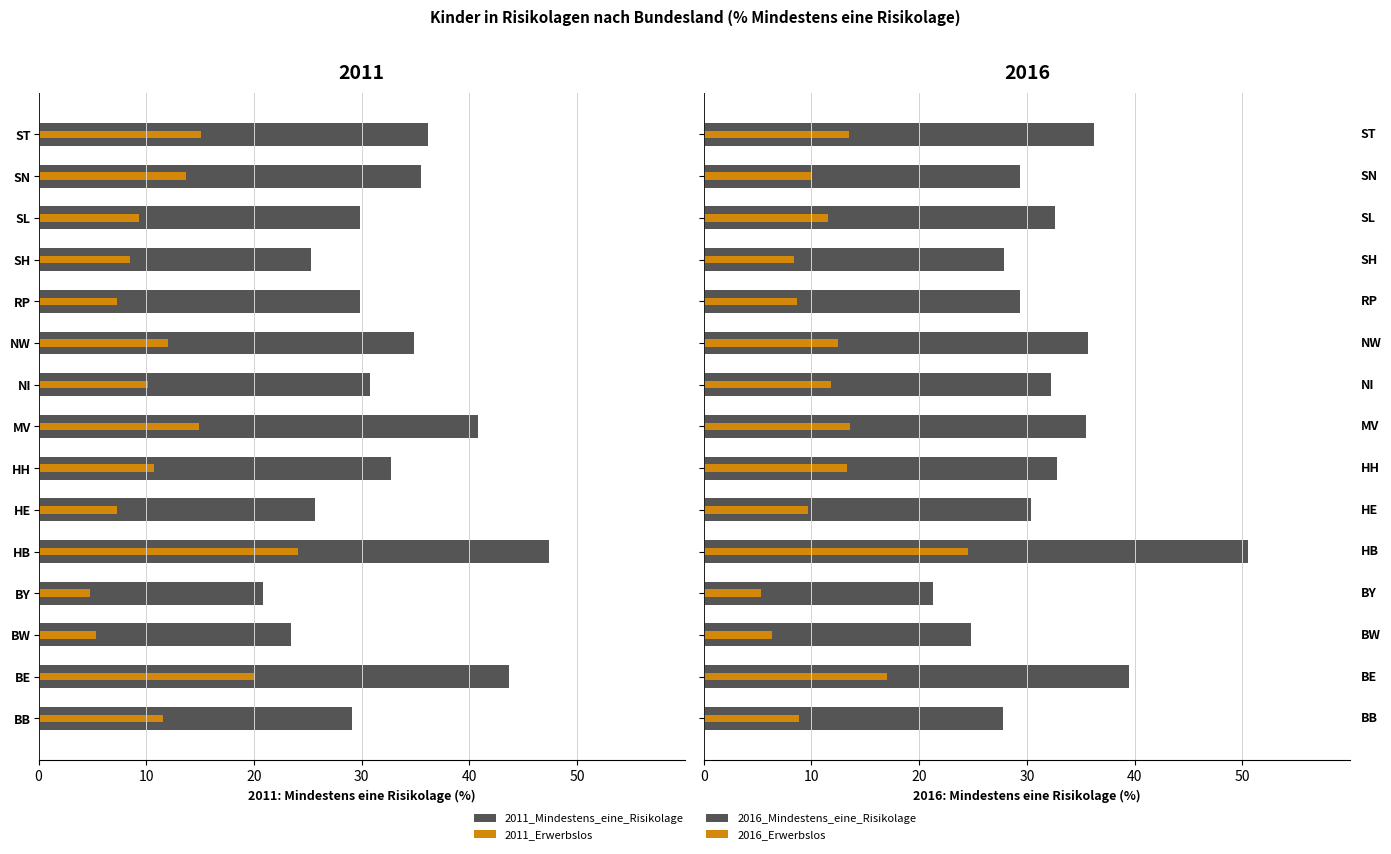

At BY, list the series in order from largest to smallest.

2016_Mindestens_eine_Risikolage, 2016_Erwerbslos, 2011_Erwerbslos, 2011_Mindestens_eine_Risikolage